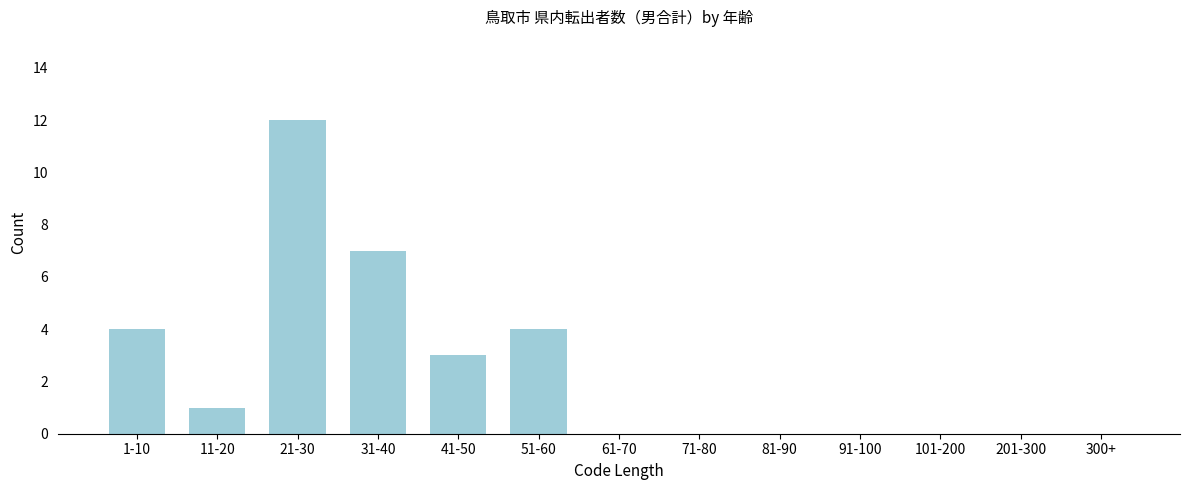

Reading right to left, extract all data points from this chart.

300+=0	201-300=0	101-200=0	91-100=0	81-90=0	71-80=0	61-70=0	51-60=4	41-50=3	31-40=7	21-30=12	11-20=1	1-10=4